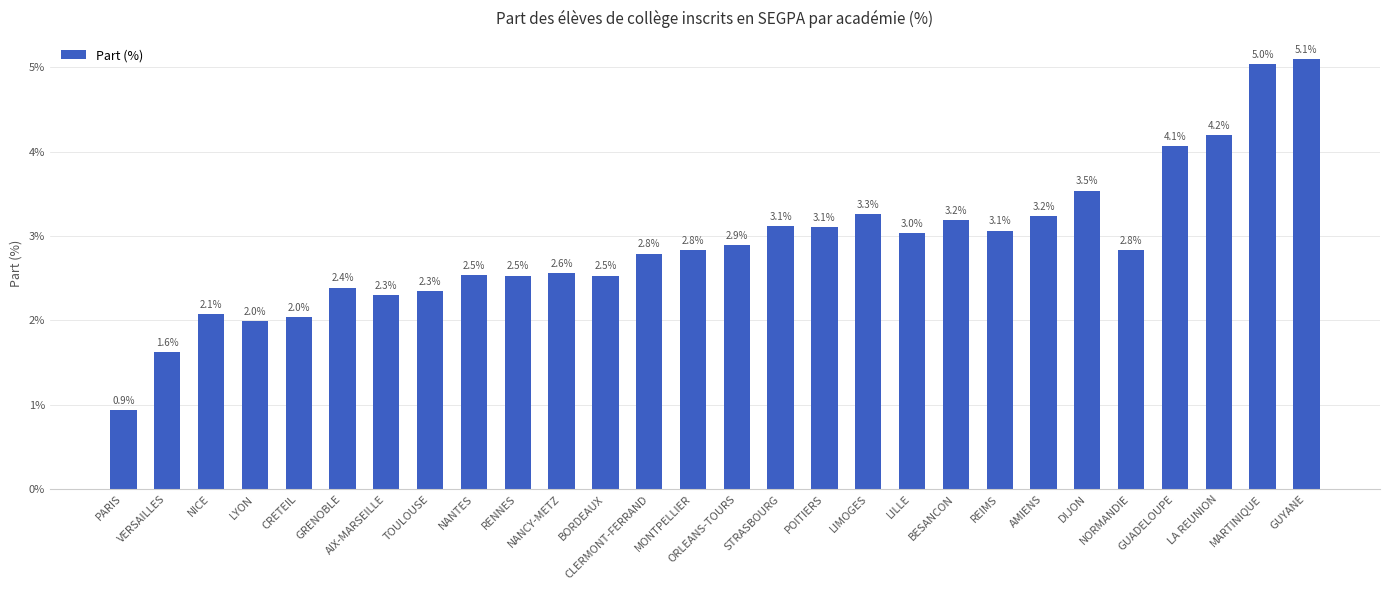

The value at TOULOUSE is 2.3. True or false?

True